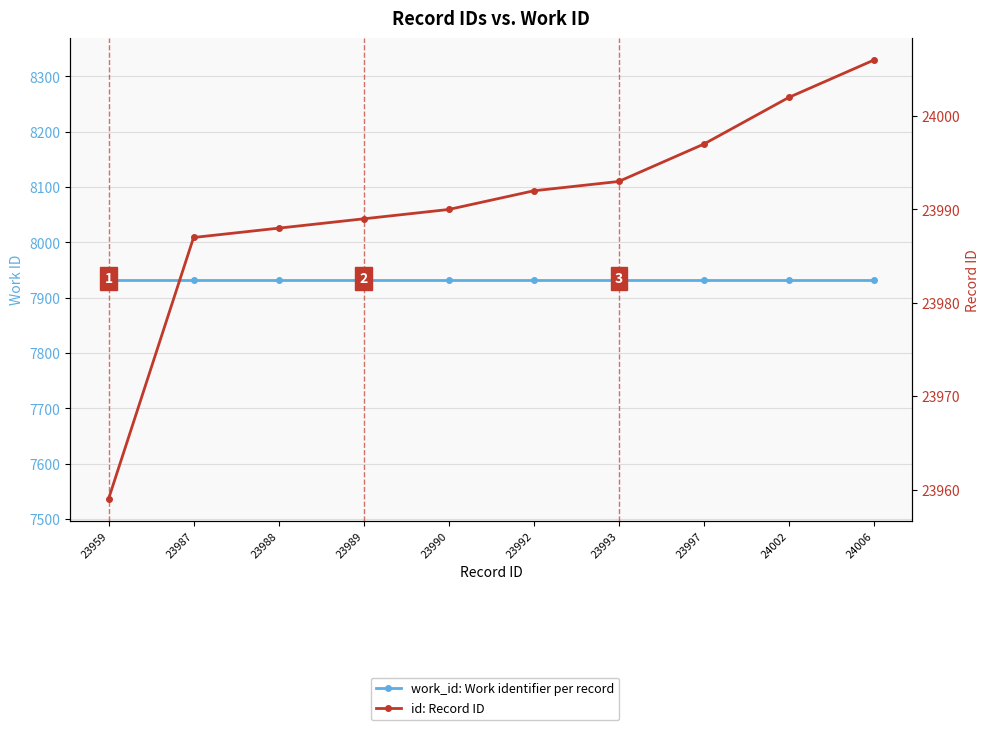

True or false: id: Record ID and work_id: Work identifier per record intersect in this chart.

False